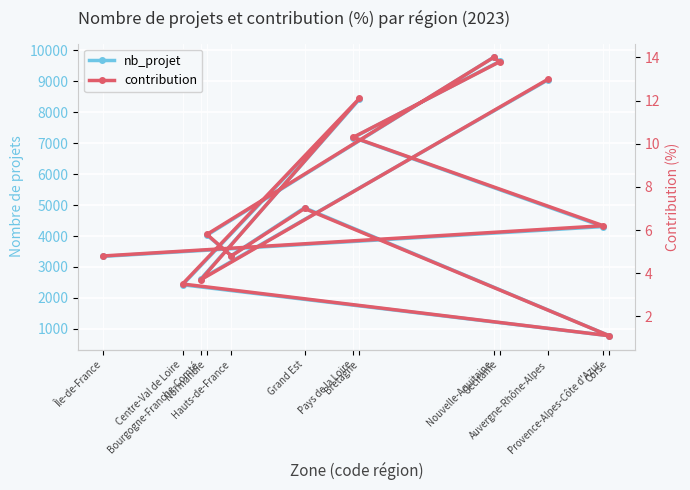

What position from the right is Hauts-de-France?

7